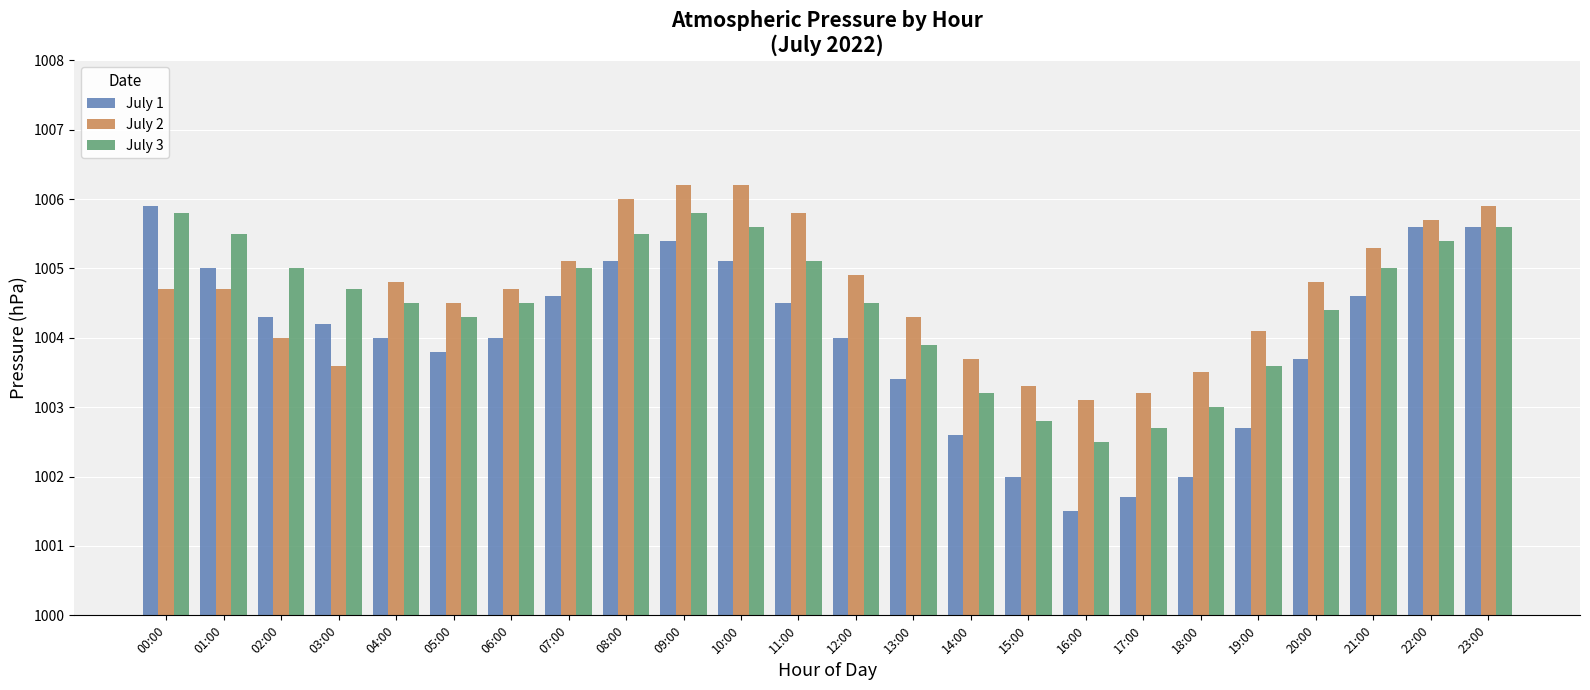

Which series has the largest range (max minus min)?

July 1